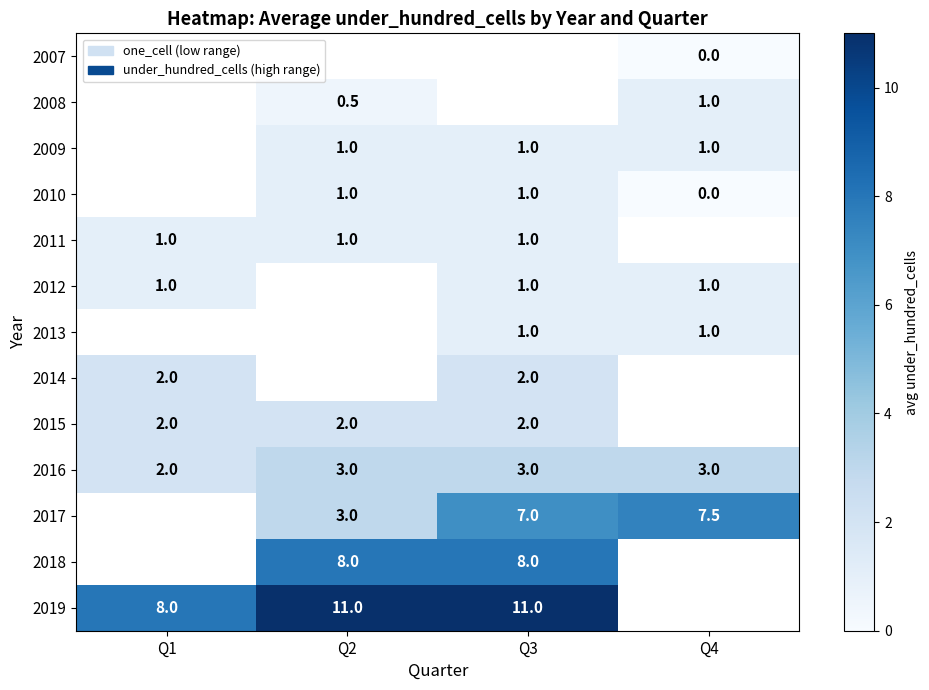

The value of 2016 at Q3 is 2.0. True or false?

False